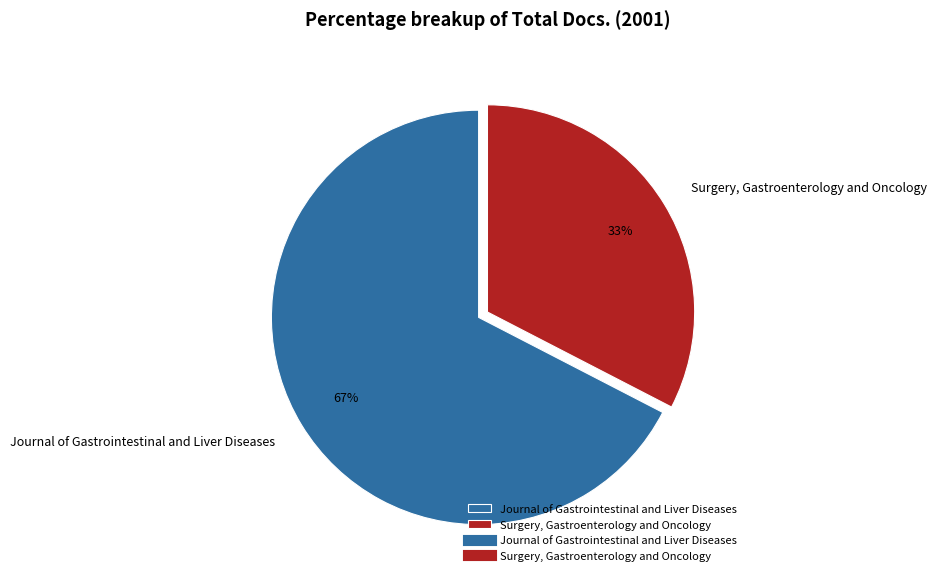

Which category accounts for the majority?

Journal of Gastrointestinal and Liver Diseases